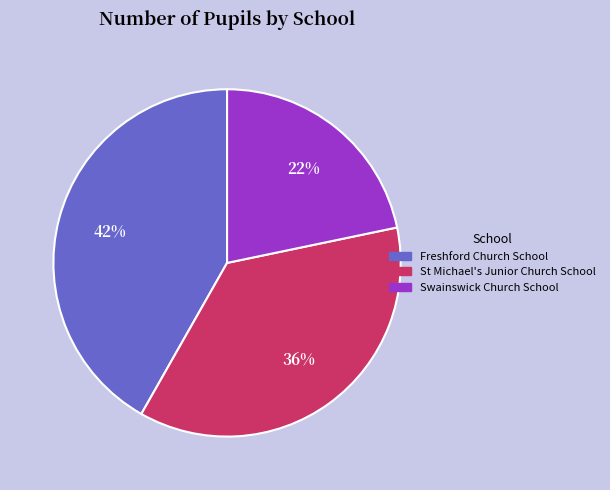

Which category has the smallest portion of the pie?

Swainswick Church School